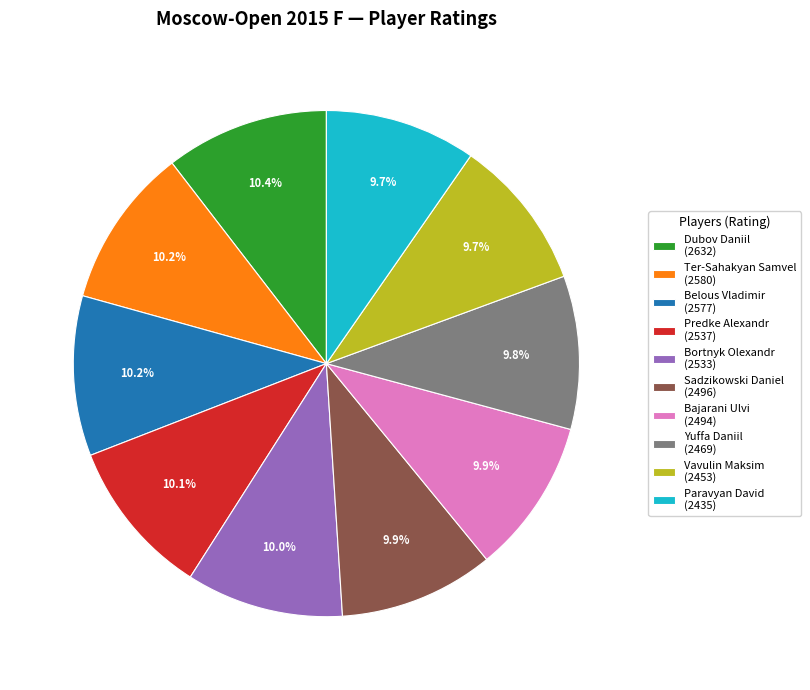

To the nearest percent, what portion does Vavulin Maksim represent?

10%